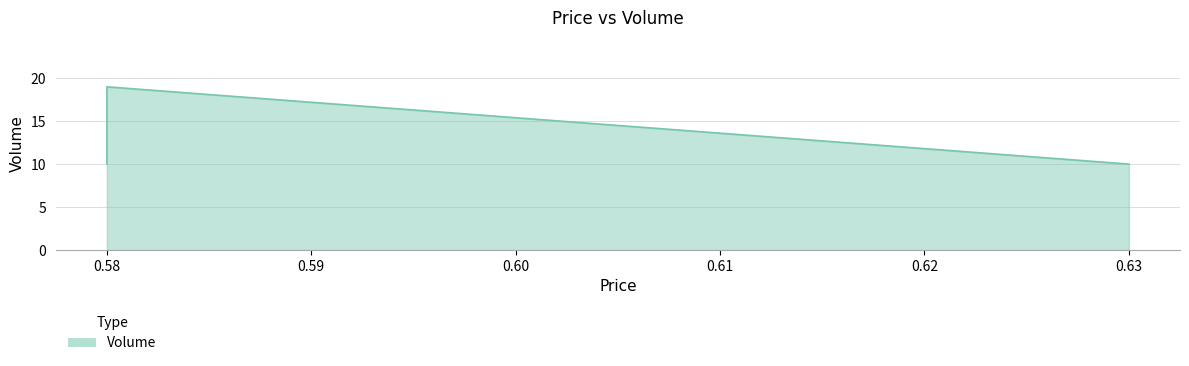

Where is the data nearest to the value 14?

0.58